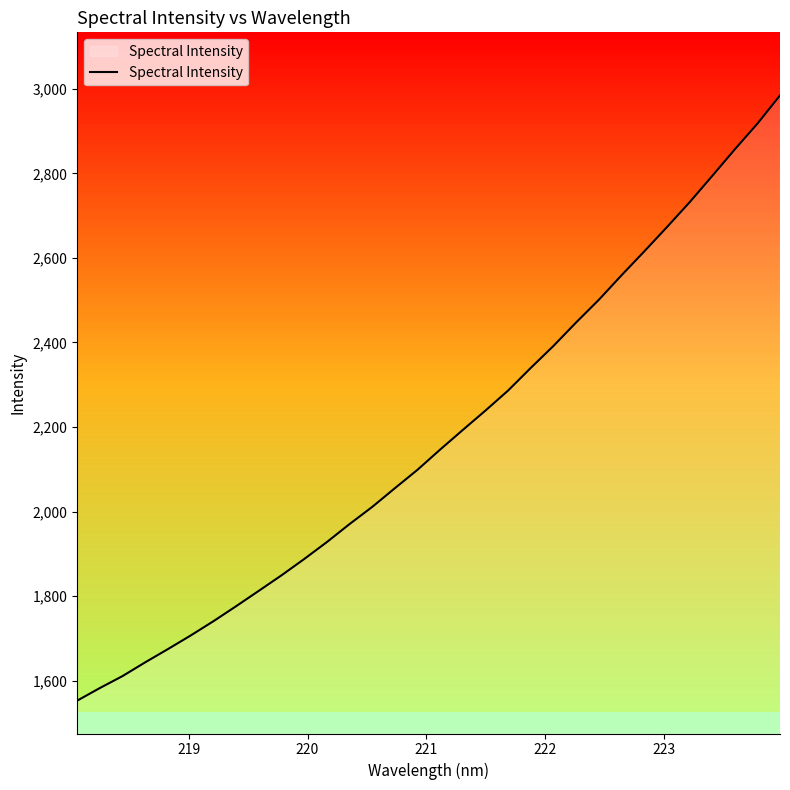

What is the difference between the maximum and minimum values?

1431.3